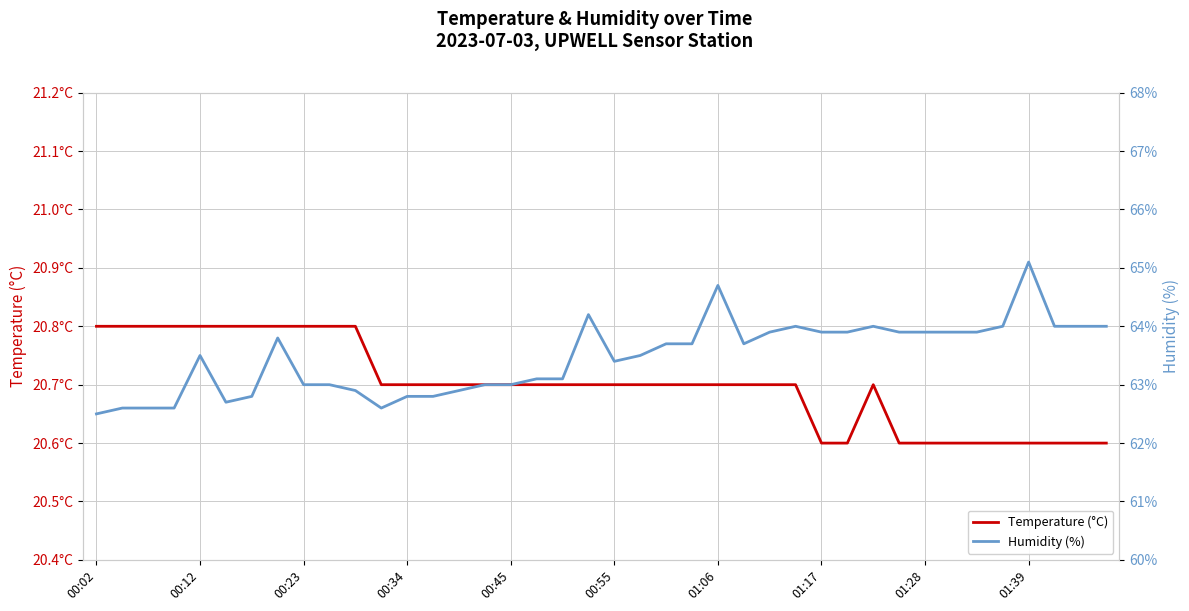

True or false: Humidity (%) has a value of 13.8 at 27.

False